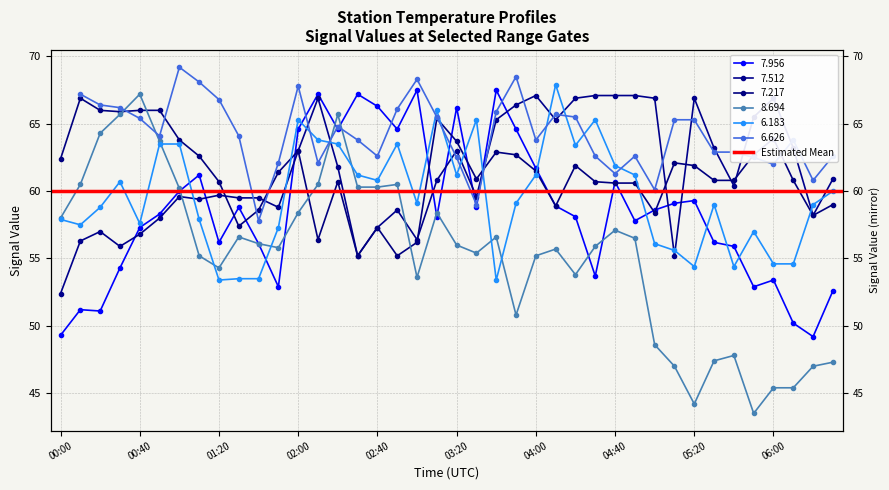

What is the minimum value shown in the chart?

43.5